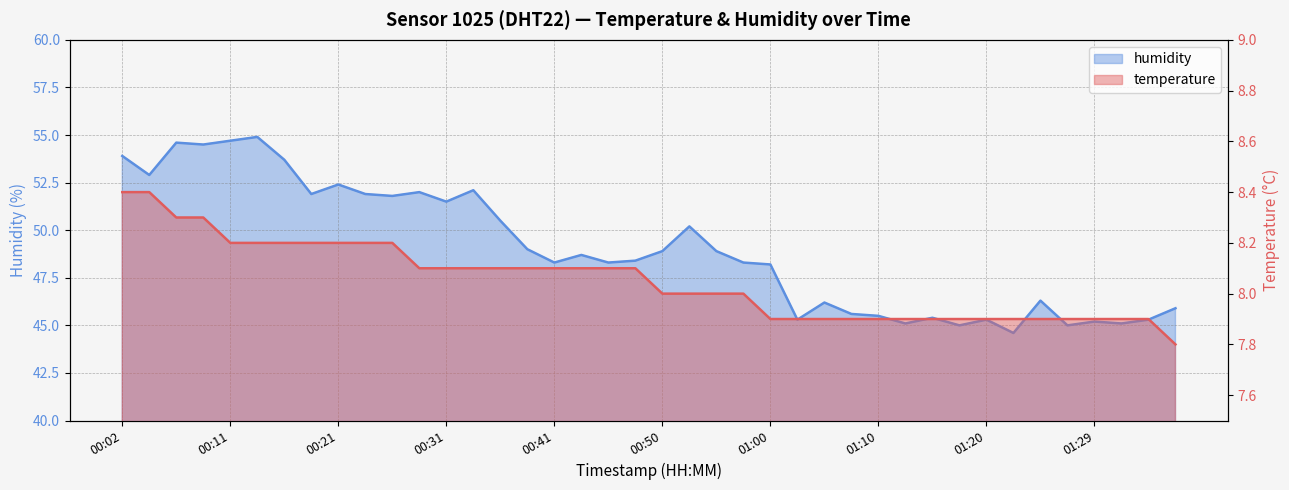

At 00:58, list the series in order from largest to smallest.

humidity, temperature